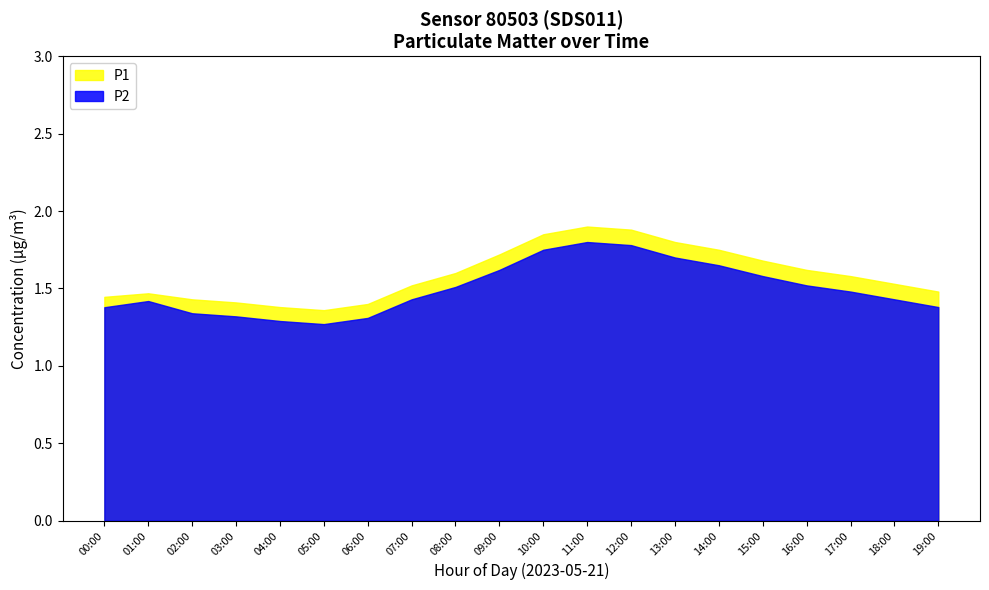

What is the label of the 3rd point from the left?

02:00